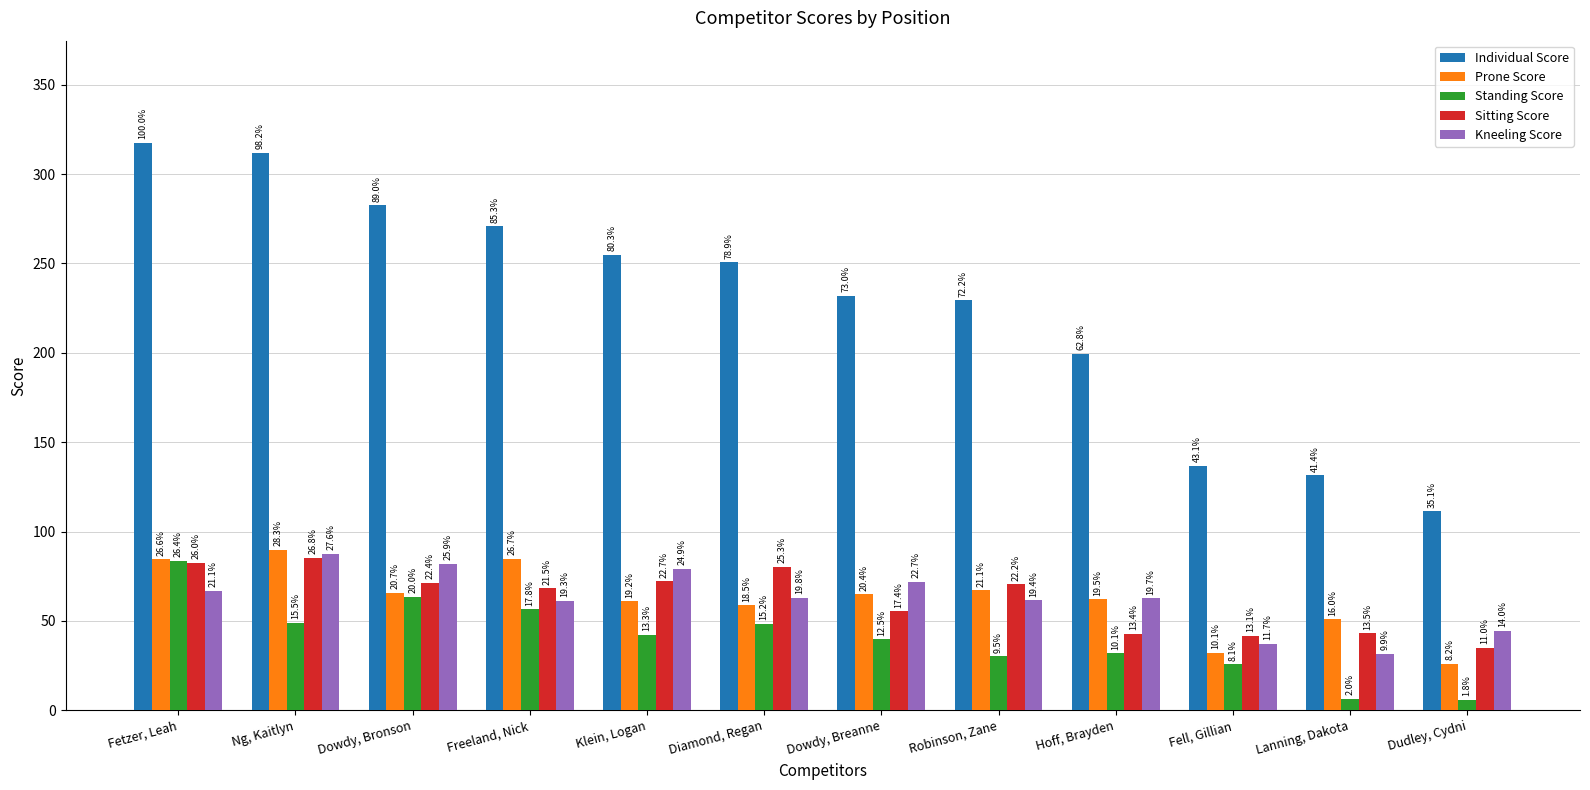

Which label corresponds to the smallest value in the chart?

Dudley, Cydni